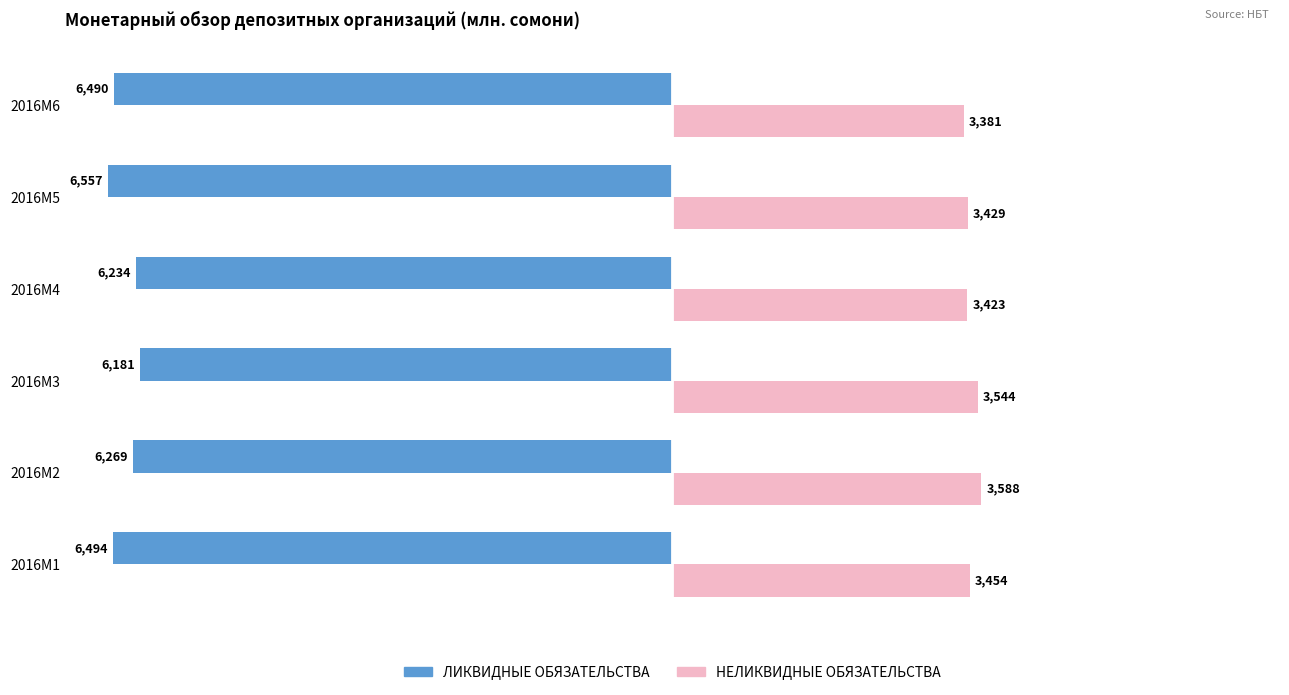

Which series has the largest total across all categories?

НЕЛИКВИДНЫЕ ОБЯЗАТЕЛЬСТВА